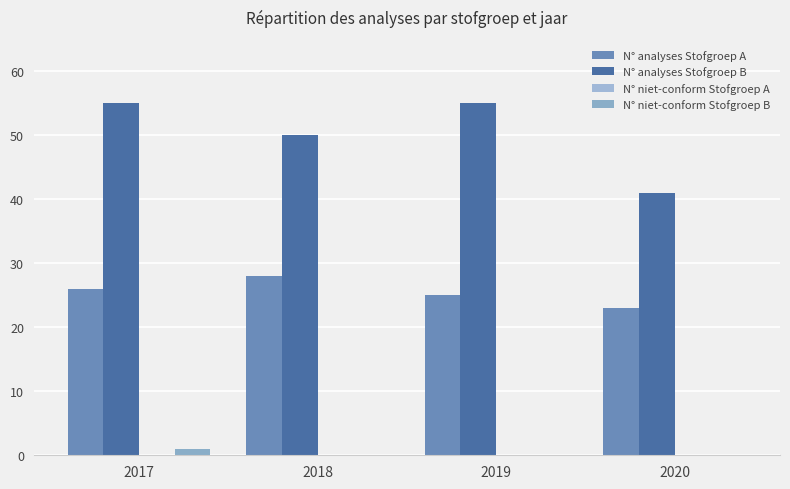

What value does the N° analyses Stofgroep A series have at 2019?

25